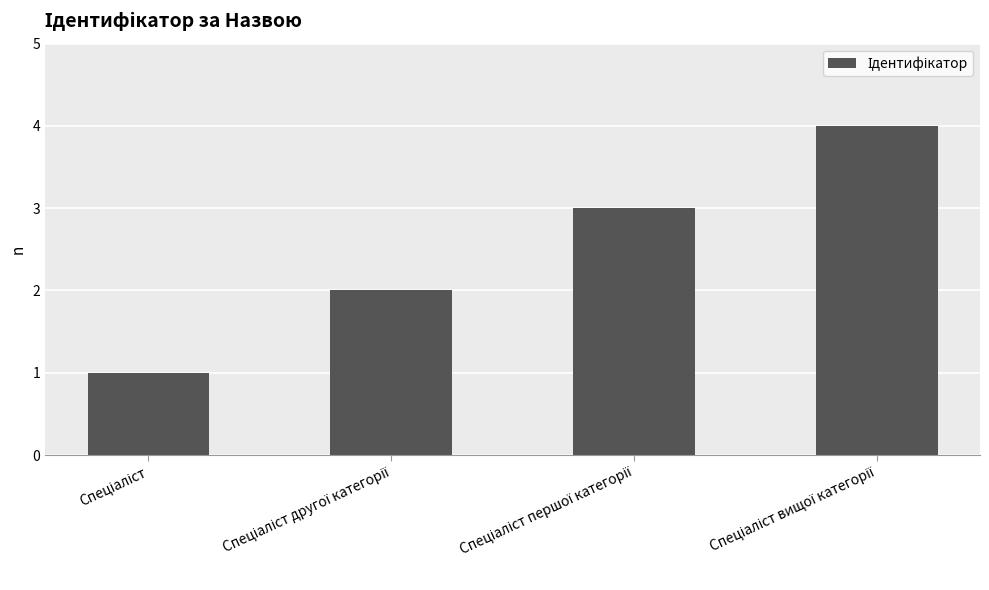

Does the chart contain any negative values?

No